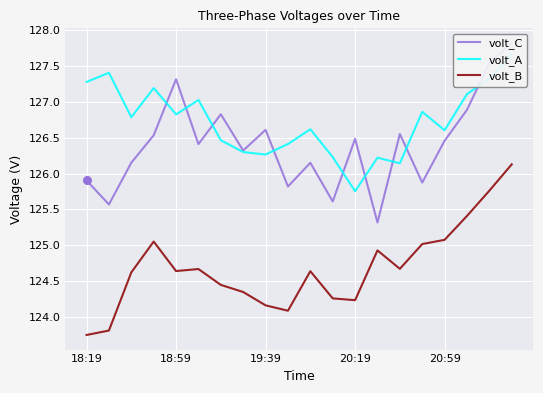

At how many categories does at least one series exceed 125?

20